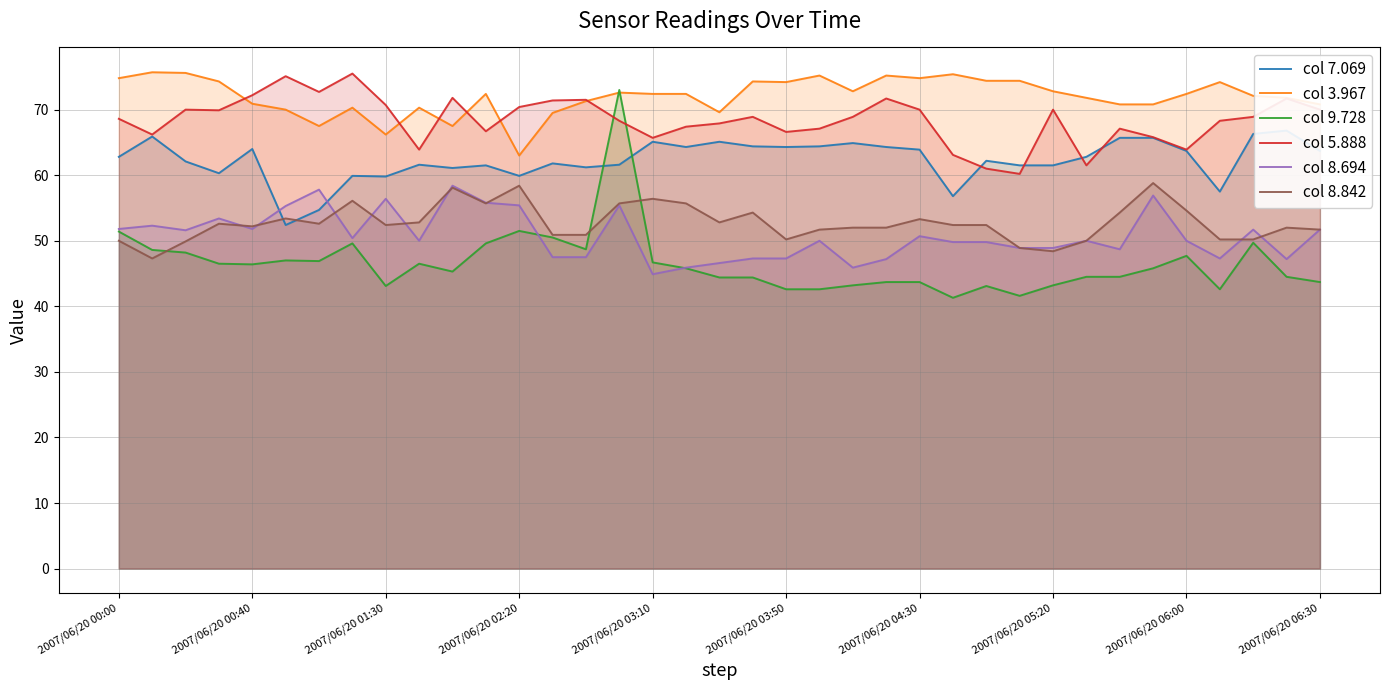

What is the minimum value for col 5.888?

60.2